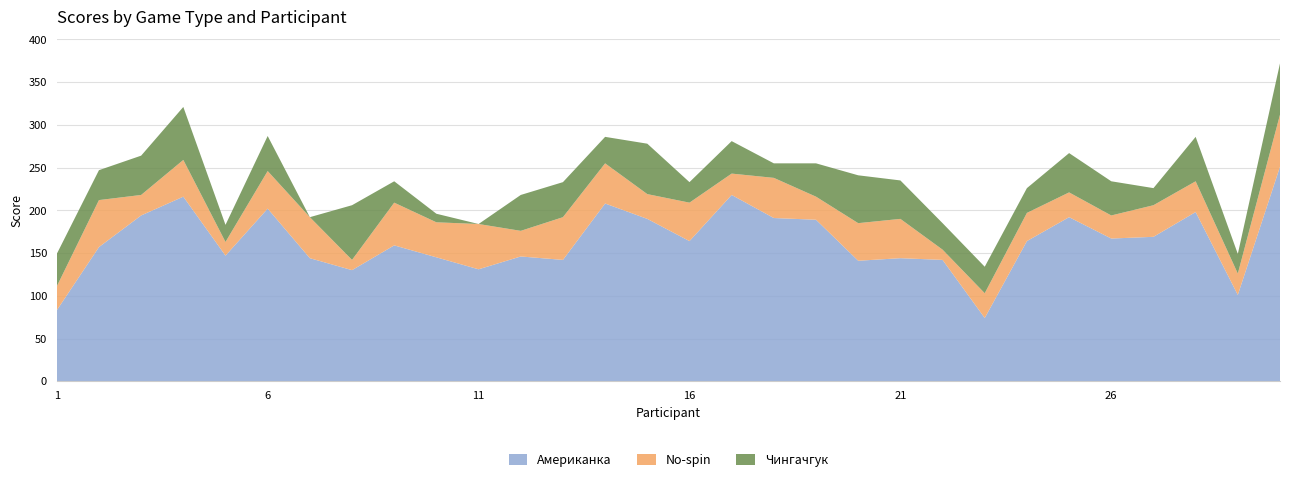

Reading right to left, what are all the values shown in this chart?

Американка: 30=251	29=101	28=198	27=169	26=167	25=192	24=164	23=74	22=142	21=144	20=141	19=189	18=191	17=218	16=164	15=190	14=208	13=142	12=146	11=131	10=145	9=159	8=130	7=144	6=202	5=147	4=216	3=194	2=157	1=83
No-spin: 30=61	29=25	28=36	27=37	26=27	25=29	24=33	23=29	22=12	21=46	20=44	19=27	18=47	17=25	16=45	15=29	14=47	13=50	12=30	11=53	10=41	9=50	8=12	7=48	6=44	5=16	4=43	3=24	2=55	1=28
Чингачгук: 30=60	29=23	28=52	27=20	26=40	25=46	24=29	23=31	22=31	21=45	20=56	19=39	18=17	17=38	16=24	15=59	14=31	13=41	12=42	11=0	10=10	9=25	8=64	7=0	6=41	5=20	4=62	3=46	2=35	1=38